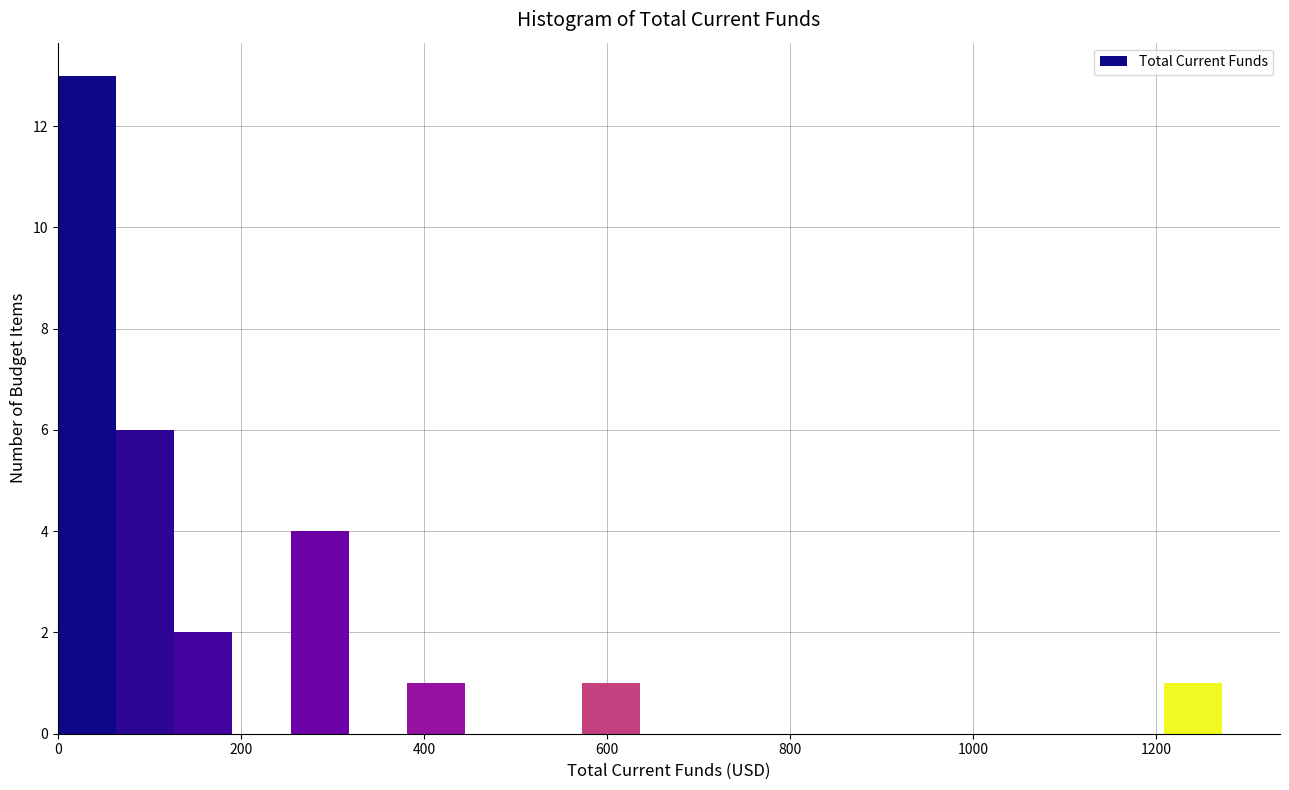

Around what value on the x-axis is the tallest bar? Give the approximate position of its centre, as read against the axis.

40